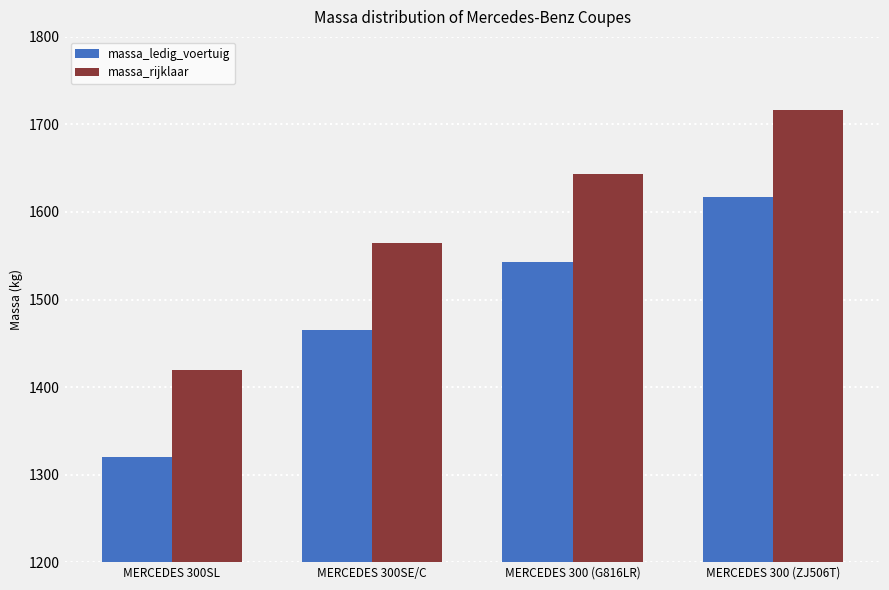

What is the average value of the massa_rijklaar series?

1586